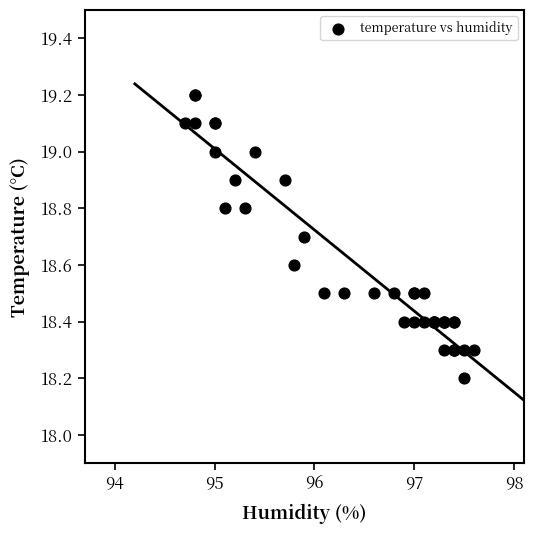

What Y value in the scatter plot is closest to 18?

18.2